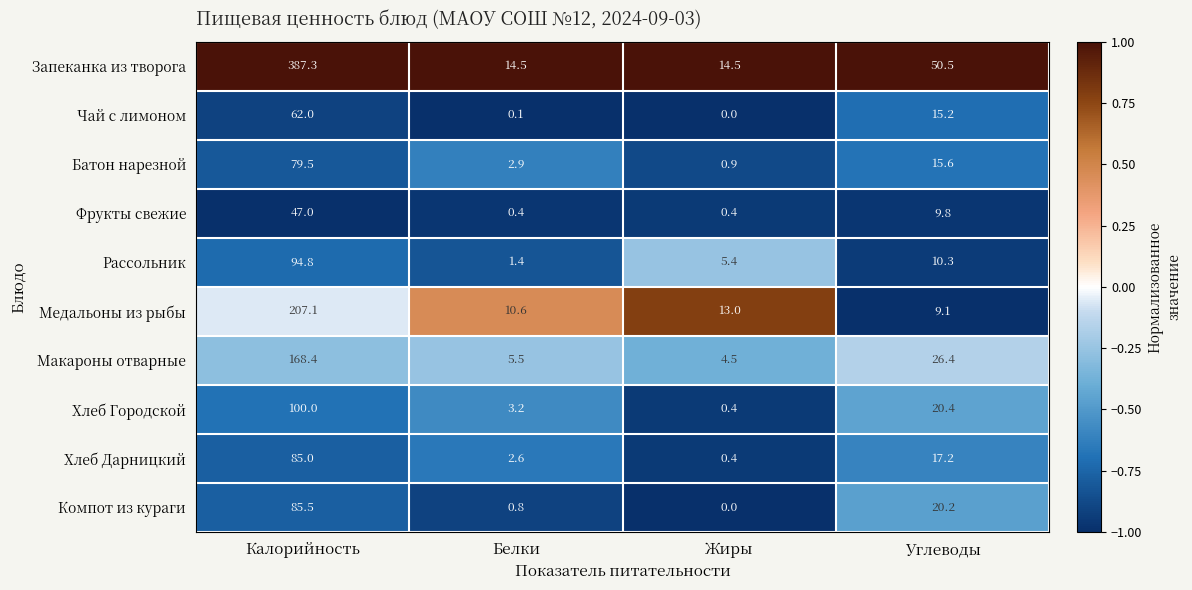

What is the spread (max minus min) of values at Жиры?

14.5